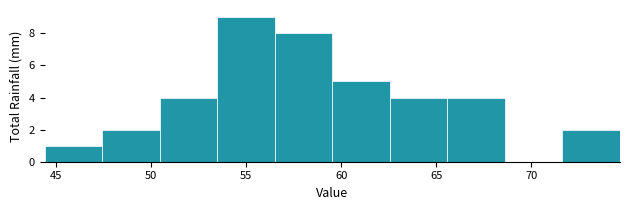

What is the height of the bar covering 59.5 to 62.5 on the x-axis? Neither the bar edges nor the heights are printed on the chart, so give them approximately, as read against the axes.

5